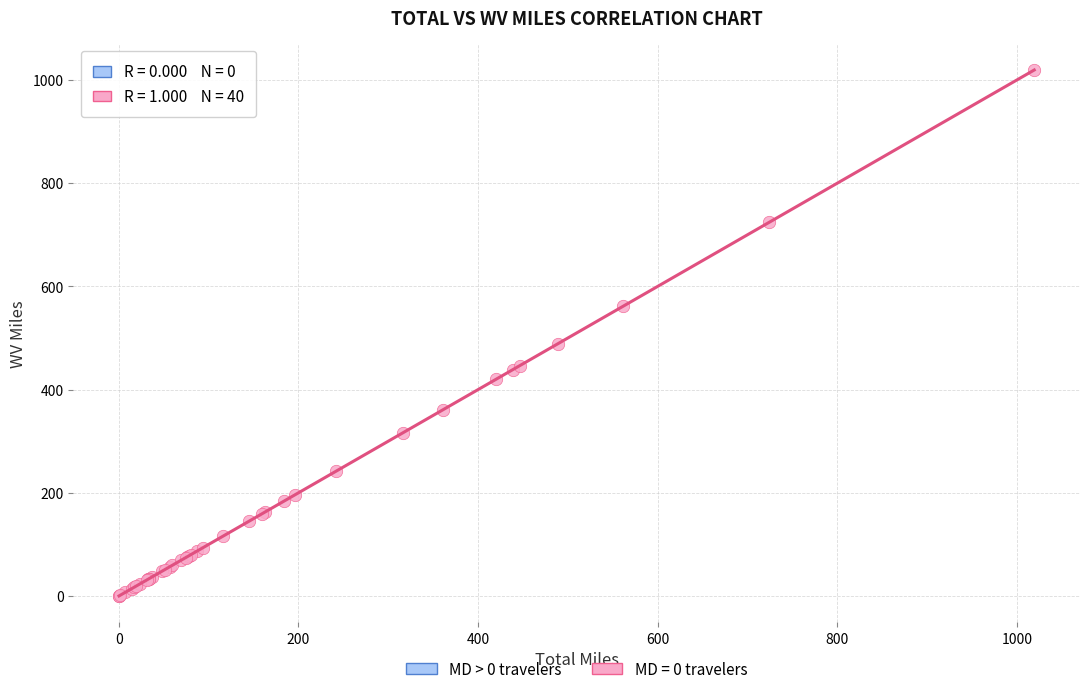

What Y value in the scatter plot is closest to 509?

489.1